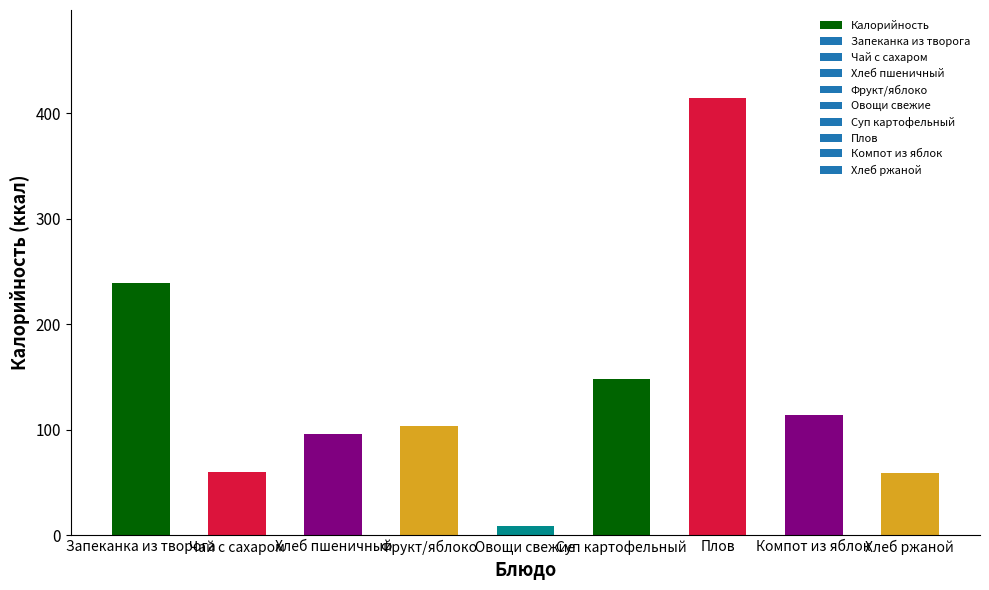

What position from the left is Фрукт/яблоко?

4